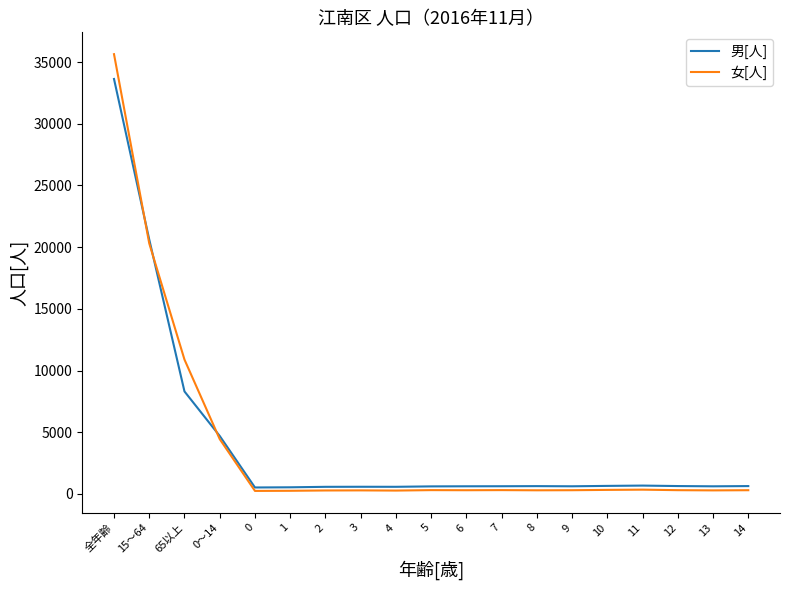

What is the greatest value displayed?

35639